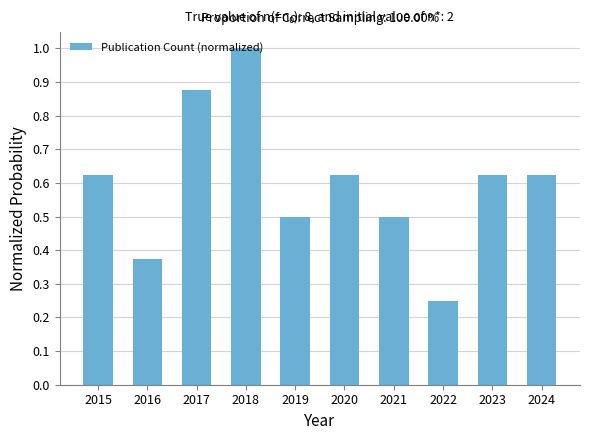

What is the sum of all values?

6.0